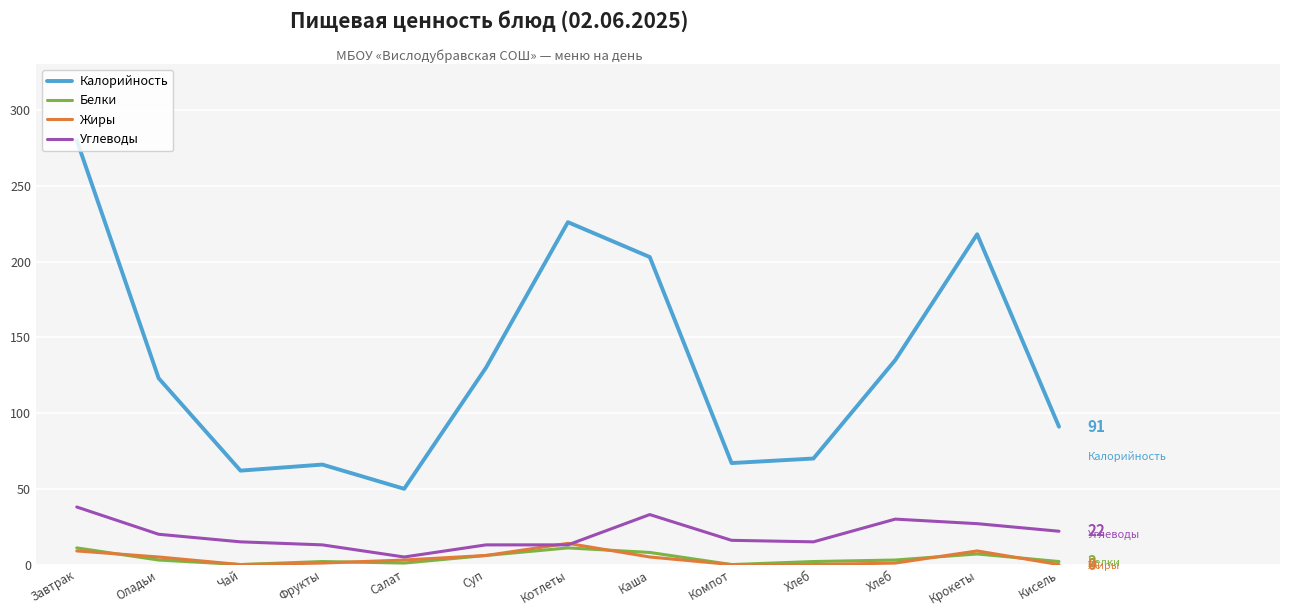

What is the sum of all Углеводы values?

260